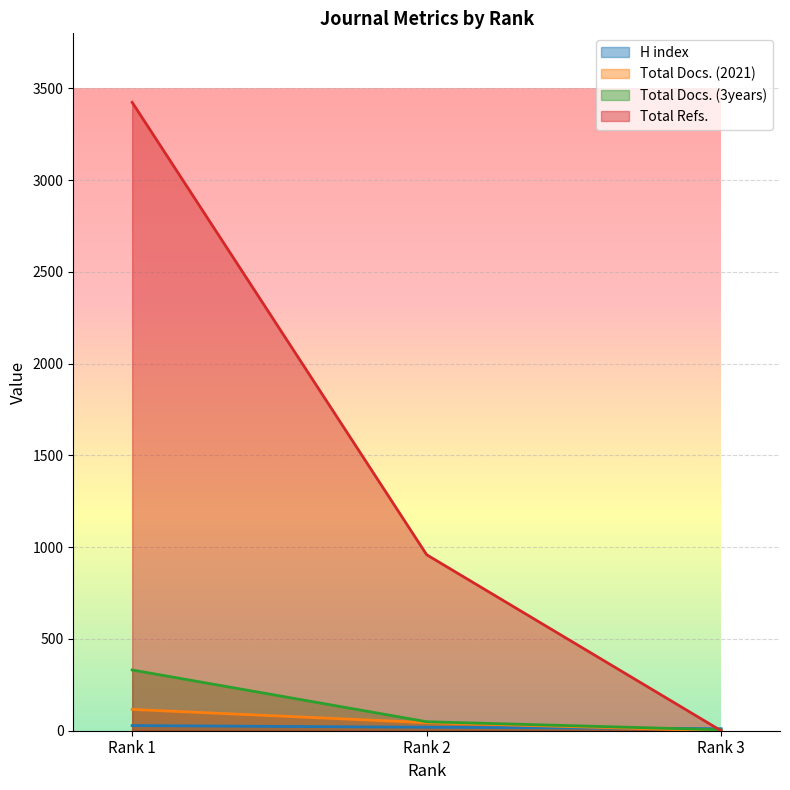

What is the lowest value of the H index series?

11